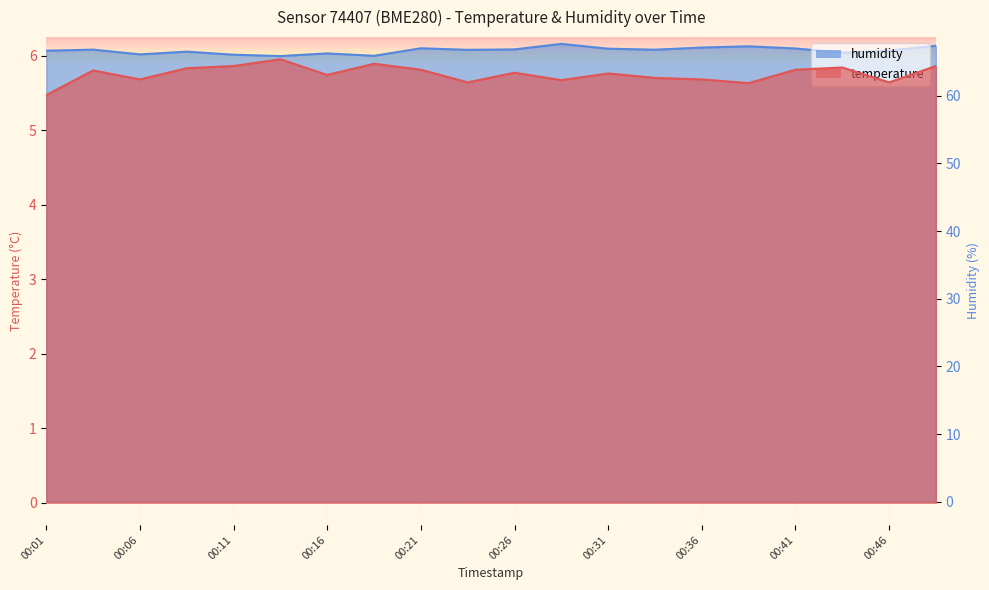

The value of humidity at 00:13 is 43.0. True or false?

False